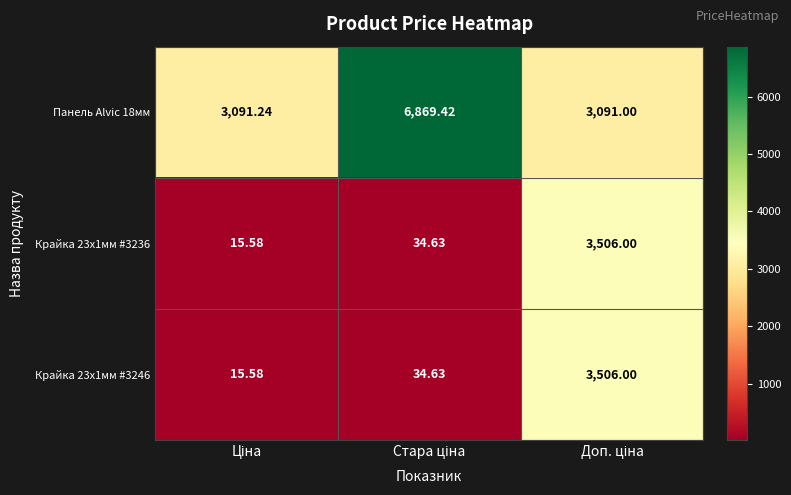

Reading left to right, transcribe all the data shown in this chart.

Панель Alvic 18мм: Ціна=3091.2	Стара ціна=6869.4	Доп. ціна=3091.0
Крайка 23x1мм #3236: Ціна=15.6	Стара ціна=34.6	Доп. ціна=3506.0
Крайка 23x1мм #3246: Ціна=15.6	Стара ціна=34.6	Доп. ціна=3506.0